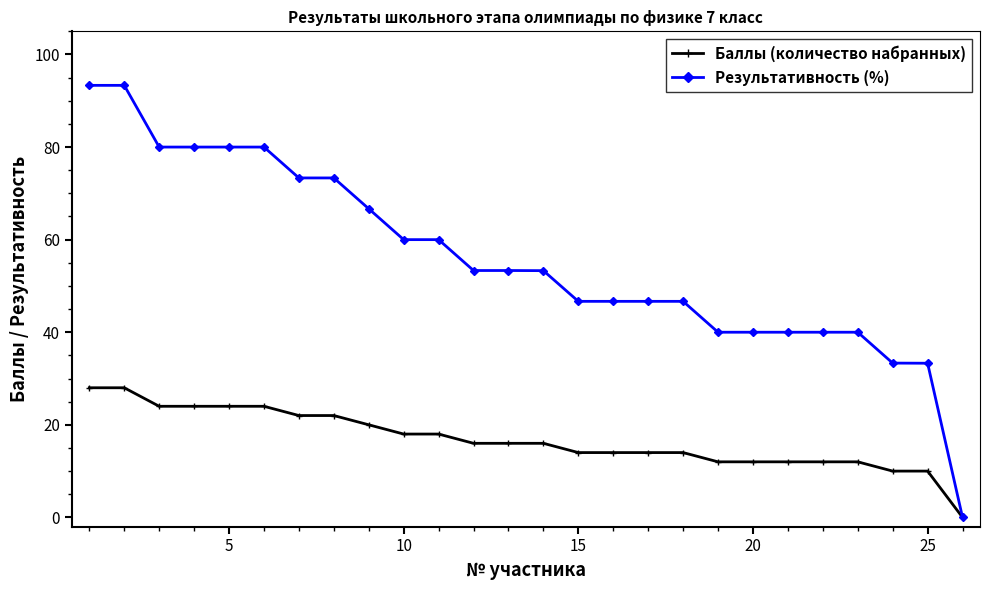

Which series has the largest range (max minus min)?

Результативность (%)